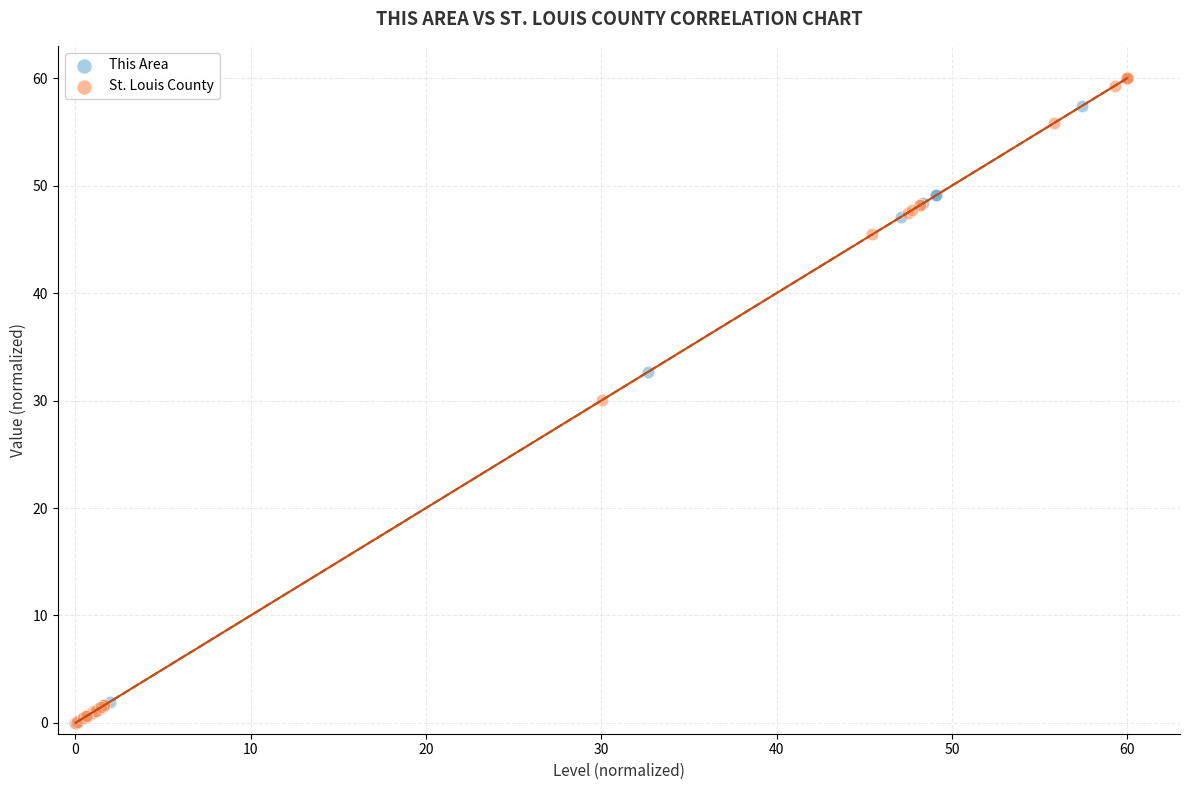

Which series has the widest spread of Y values?

This Area